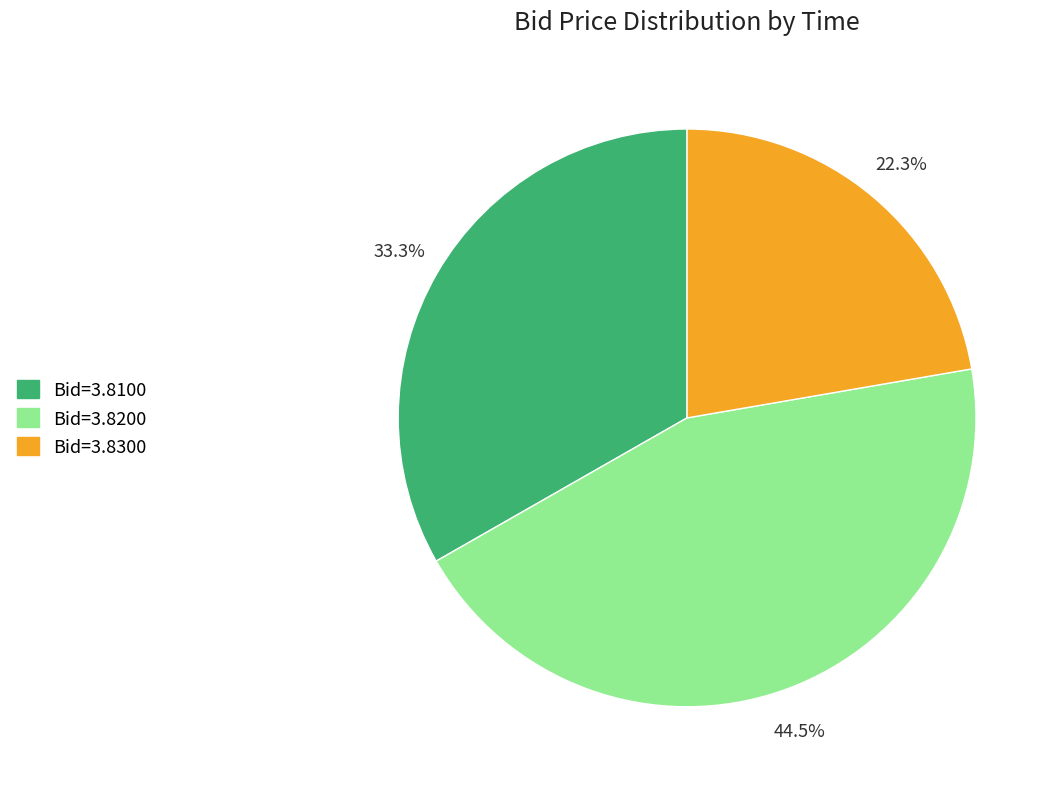

Approximately how many times larger is the value at Bid=3.8100 compared to Bid=3.8300?

1.5